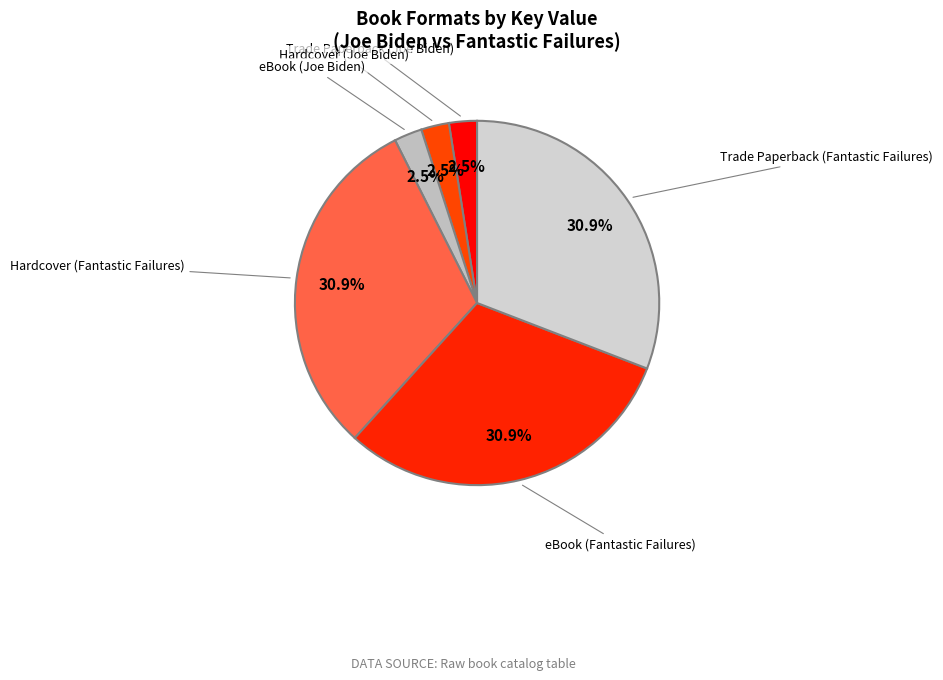

Does Trade Paperback (Joe Biden) represent more than half of the total?

No